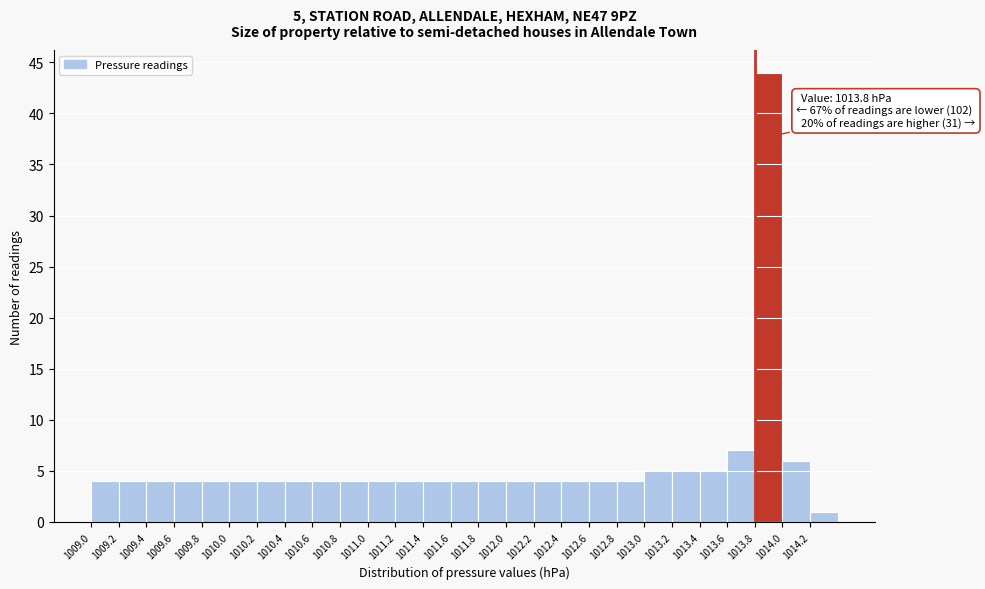

Over which range of the x-axis is the bar tallest?

1013.8 to 1014.0